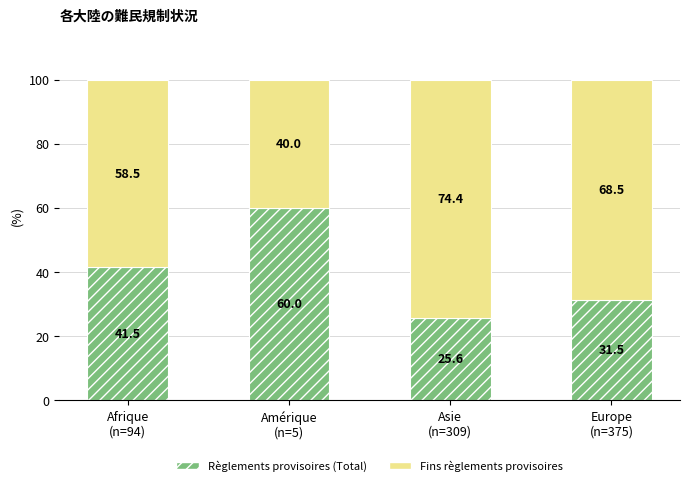

What is the minimum value for Règlements provisoires (Total)?

25.6